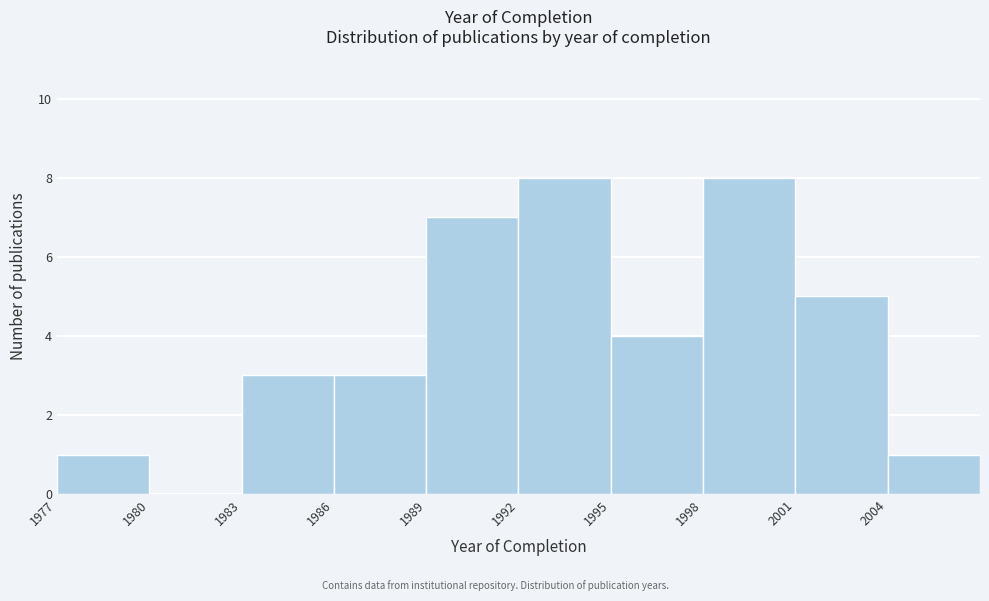

Reading left to right, transcribe this chart: for each bar, give the range it covers on the x-axis and its height. The values are not printed on the chart, so give them approximately, as read against the axis.

1977 to 1980: 1
1980 to 1983: 0
1983 to 1986: 3
1986 to 1989: 3
1989 to 1992: 7
1992 to 1995: 8
1995 to 1998: 4
1998 to 2001: 8
2001 to 2004: 5
2004 to 2007: 1